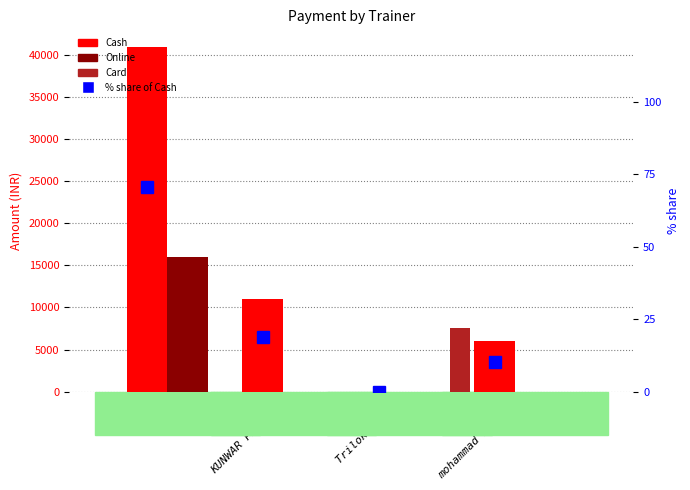

Which series has the largest total across all categories?

Cash